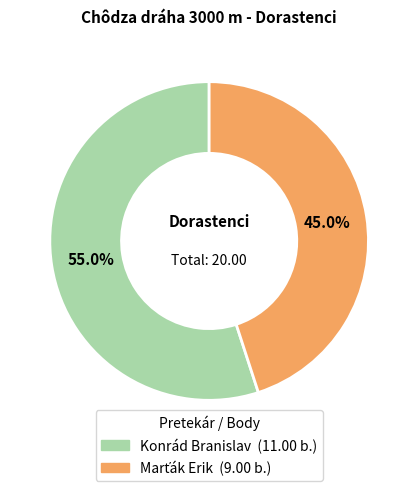

Does any single category account for the majority?

Yes